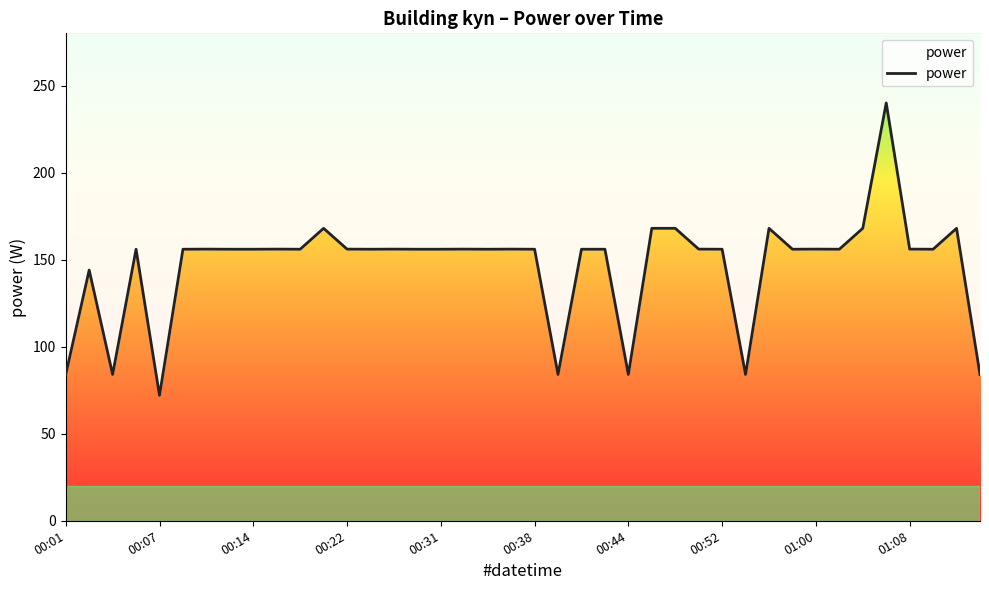

Which has a higher value, 37 or 28?

37